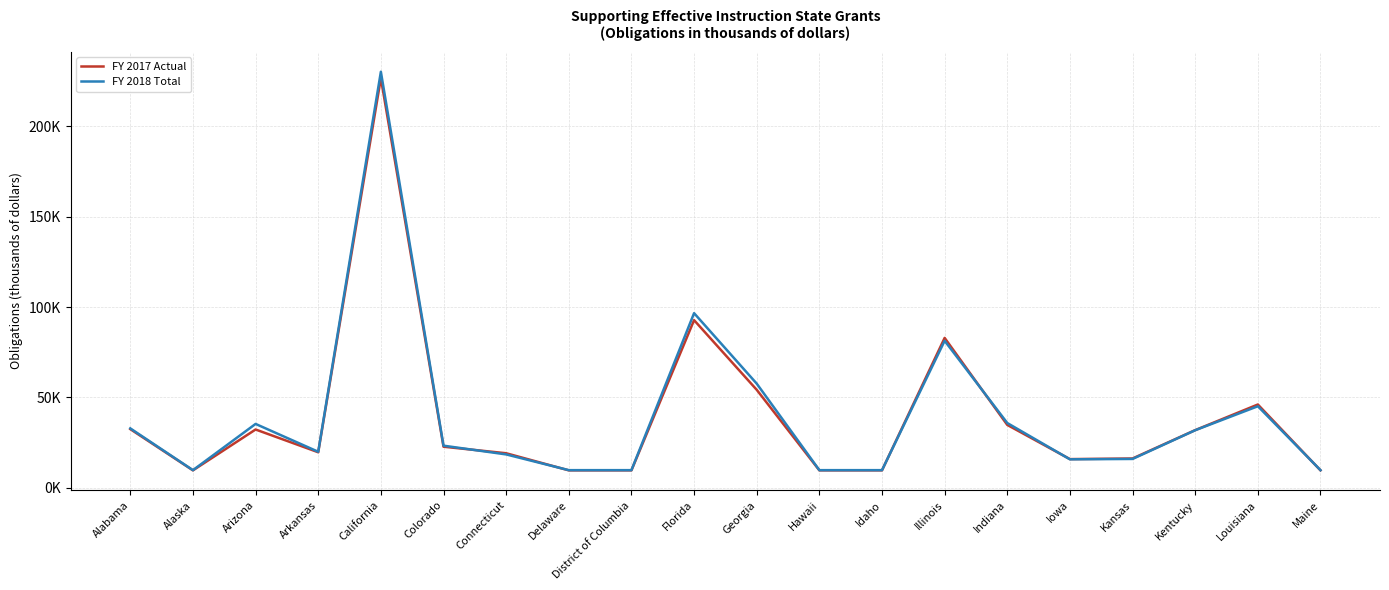

The value of FY 2018 Total at Florida is 96606. True or false?

True